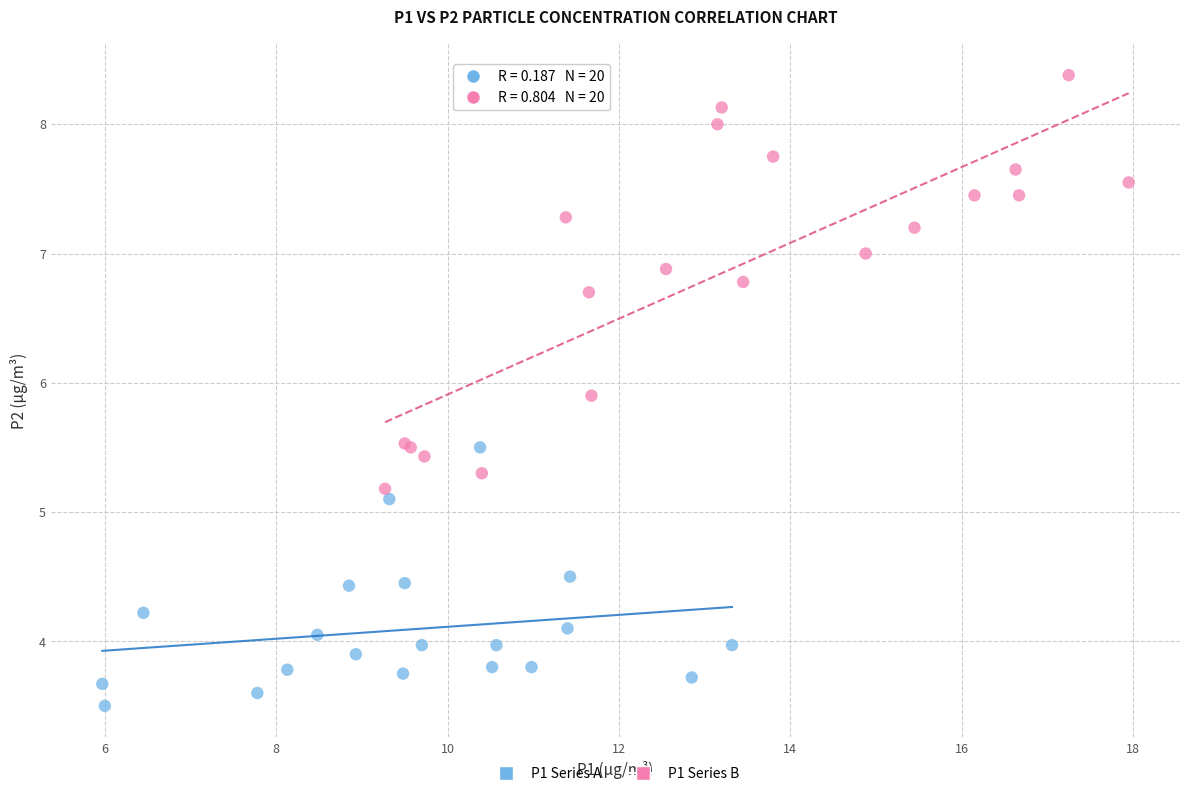

Which series reaches the maximum Y coordinate?

P1 Series B